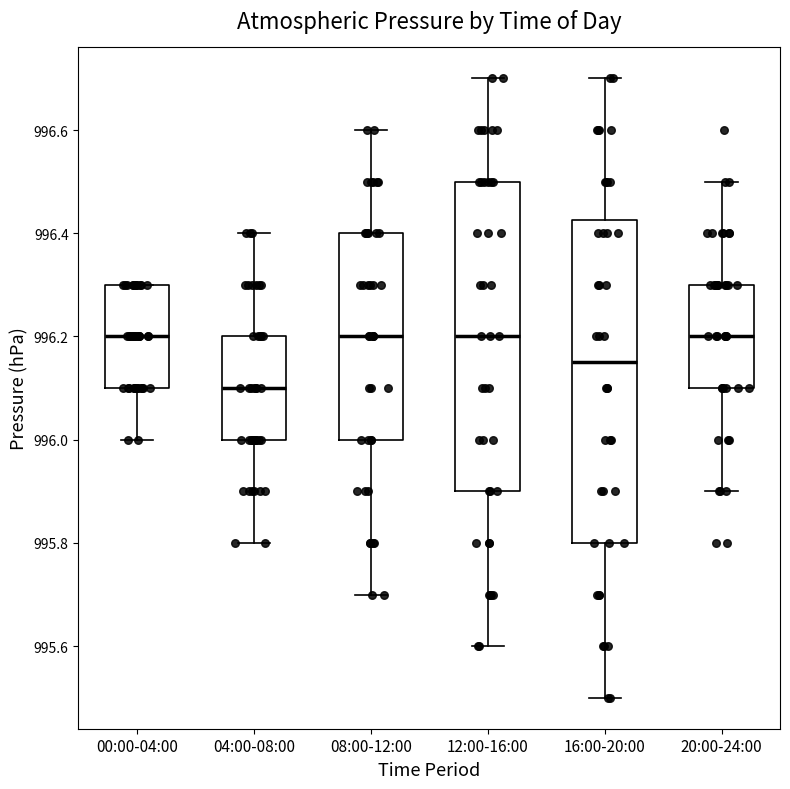

Which box's median line is the lowest?

04:00-08:00